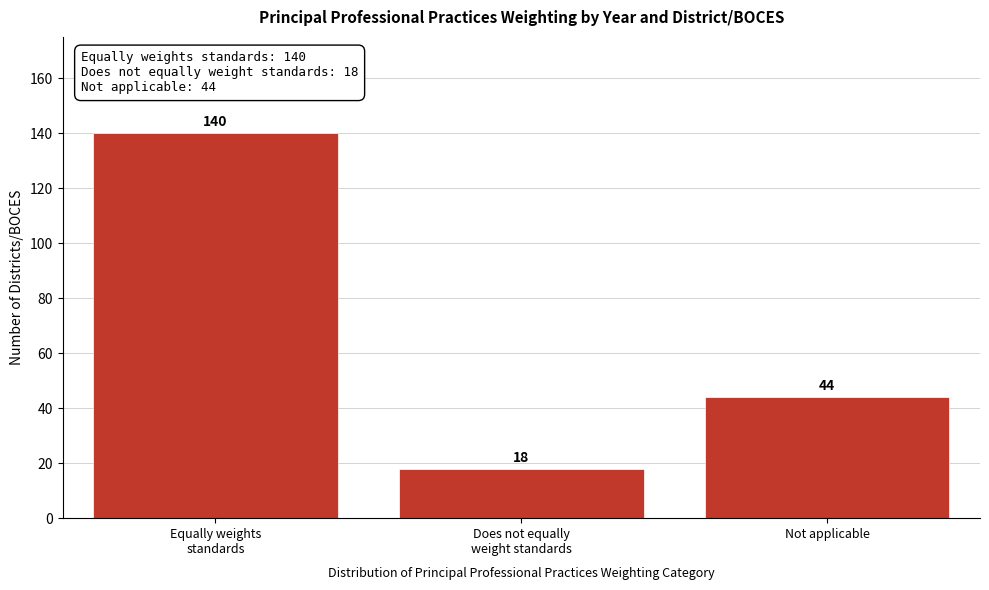

Reading left to right, list all the values displayed in this chart.

140	18	44